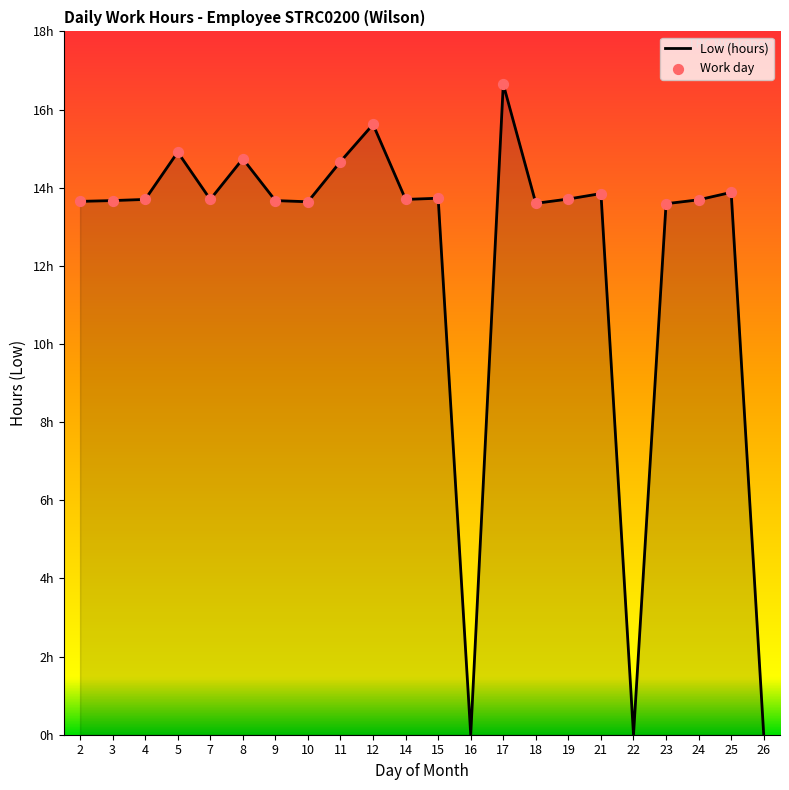

Is this an area chart (filled region under the line)?

Yes